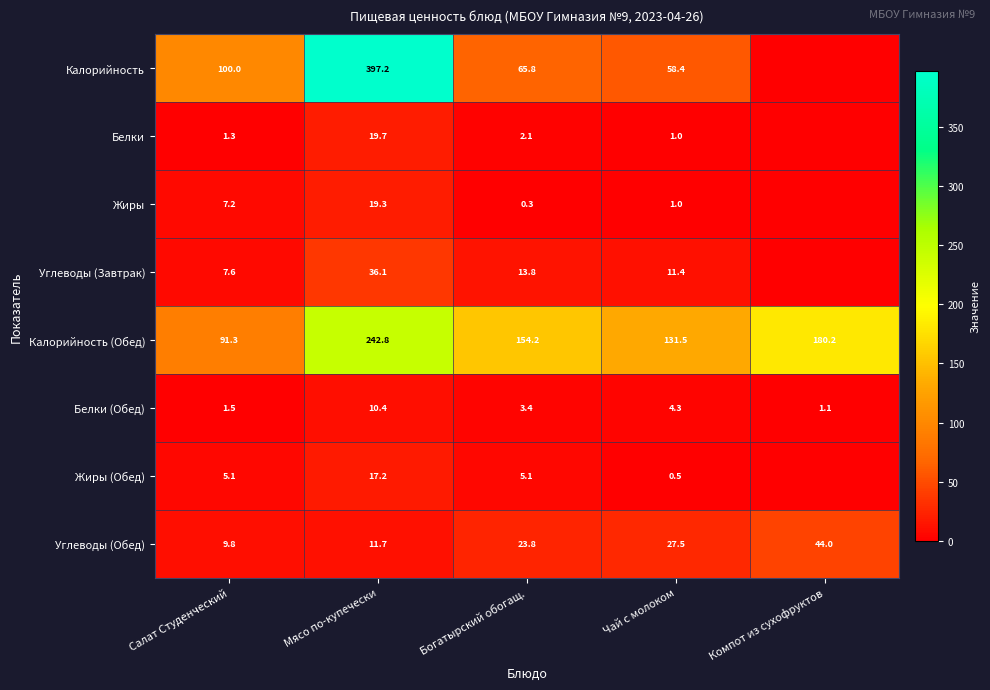

True or false: Белки has a value of 2.9 at Богатырский обогащ..

False